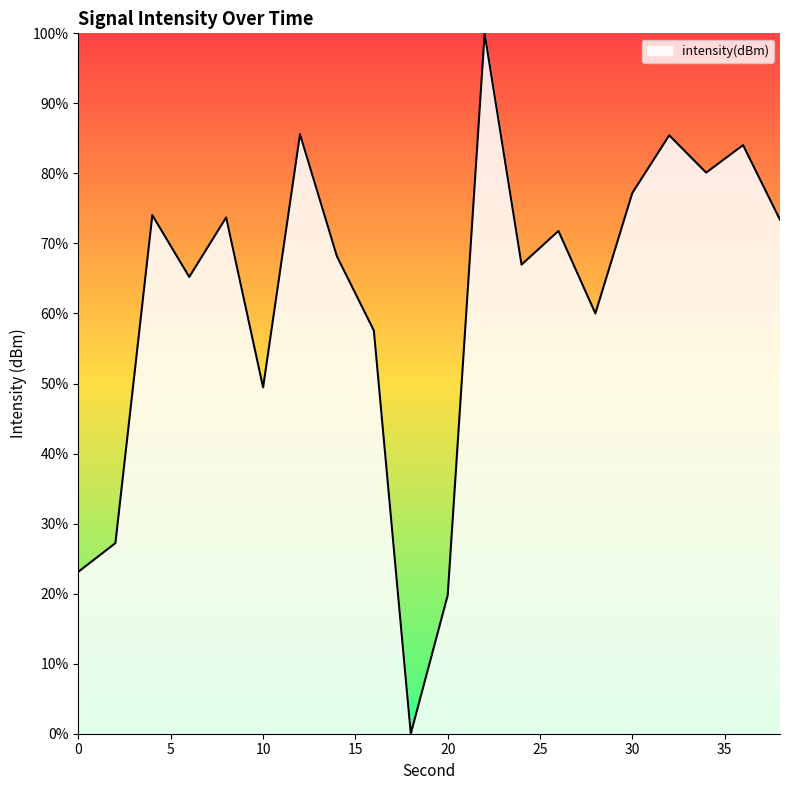

What is the difference between the maximum and minimum values?

100.0